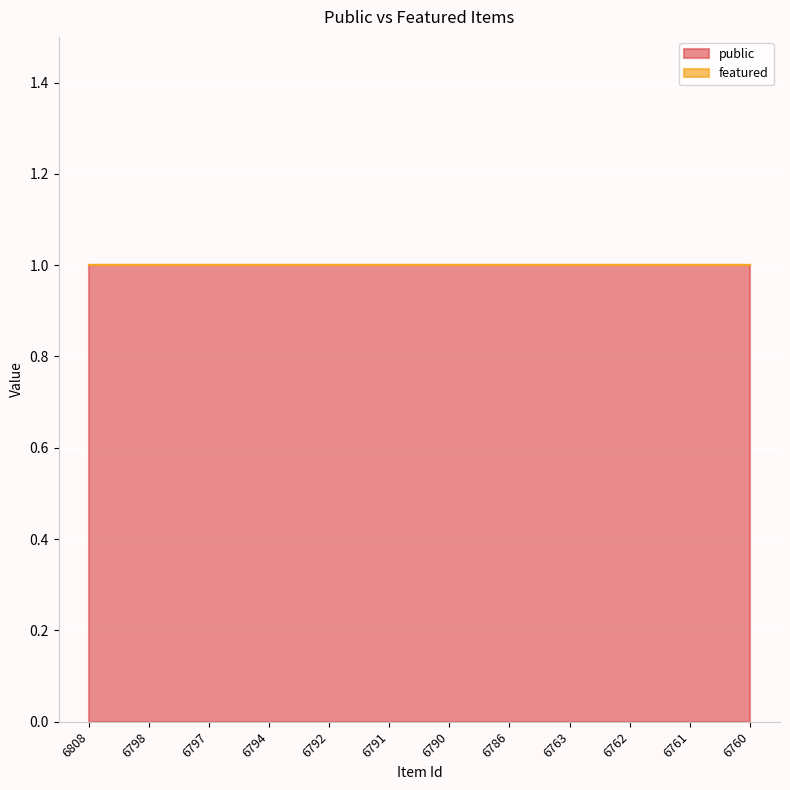

Is the value of featured at 6792 greater than the value of public at 6762?

No